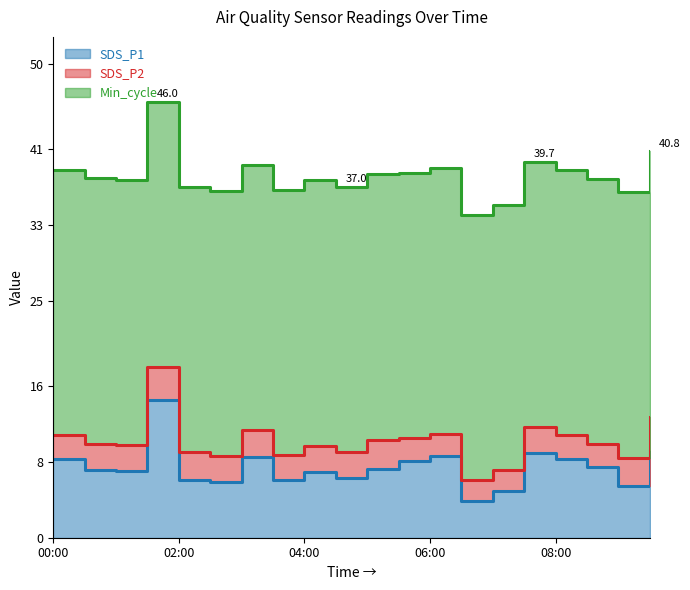

True or false: SDS_P1 and SDS_P2 intersect in this chart.

False